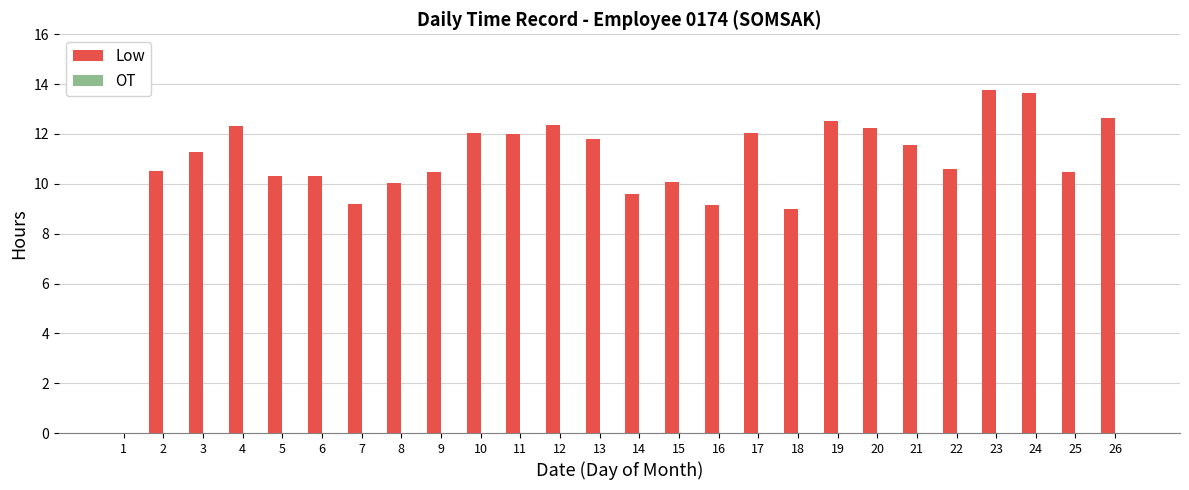

What is the approximate value at 3?

11.3